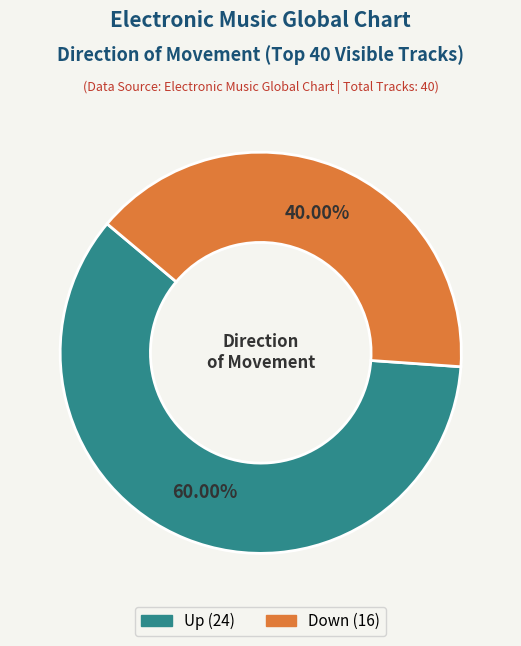

Is there a majority slice in this chart?

Yes